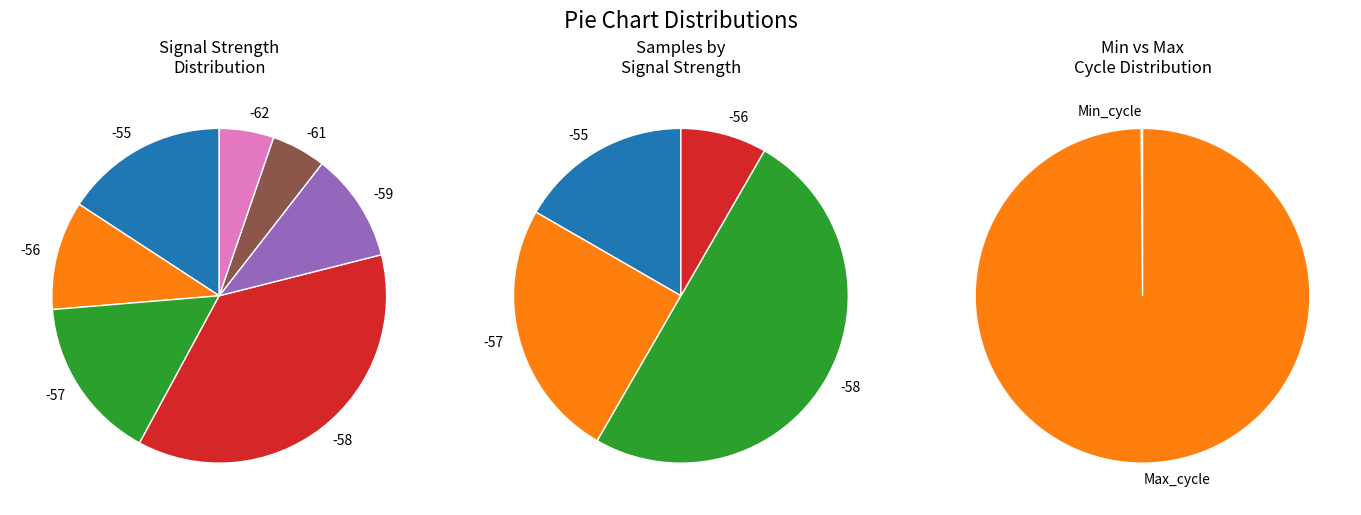

What is the change in value from -55 to -58?

-5311